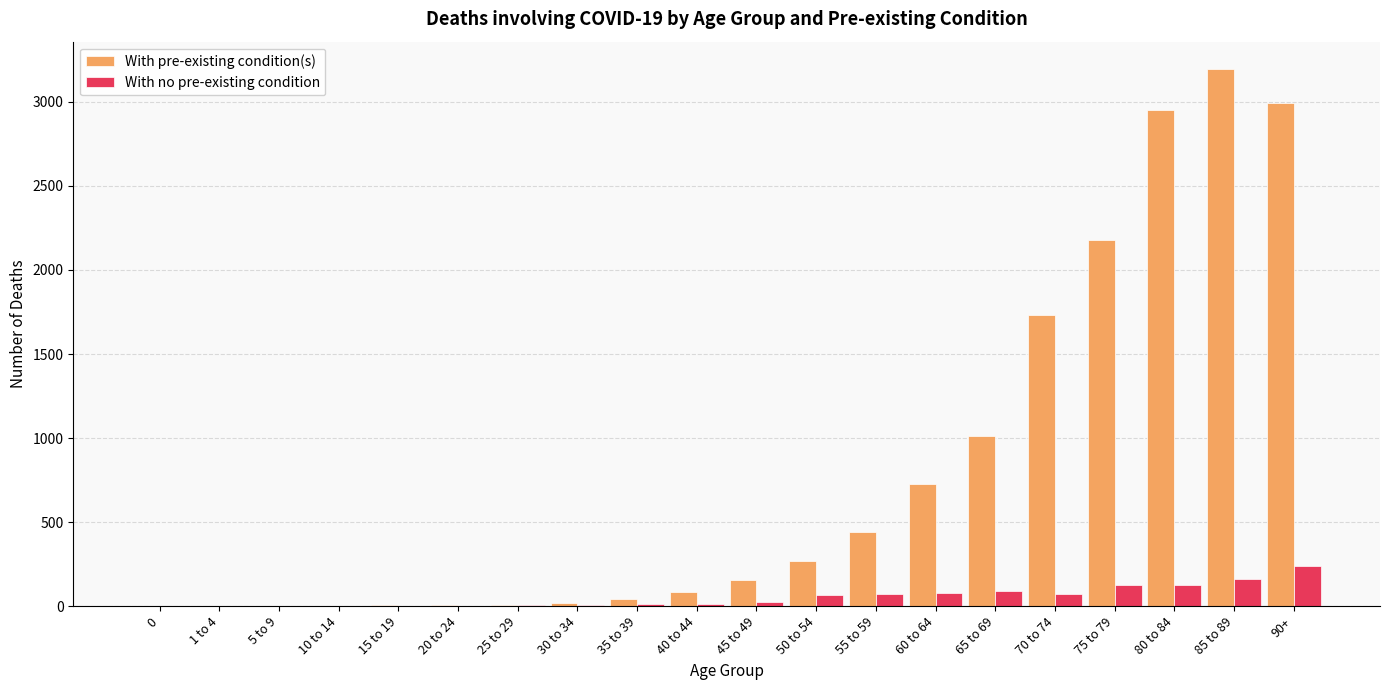

What is the total value across all series at 35 to 39?

58